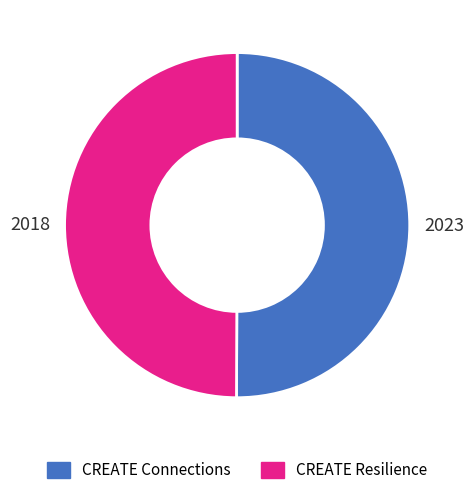

Is the sum of CREATE Resilience and CREATE Connections greater than half?

Yes